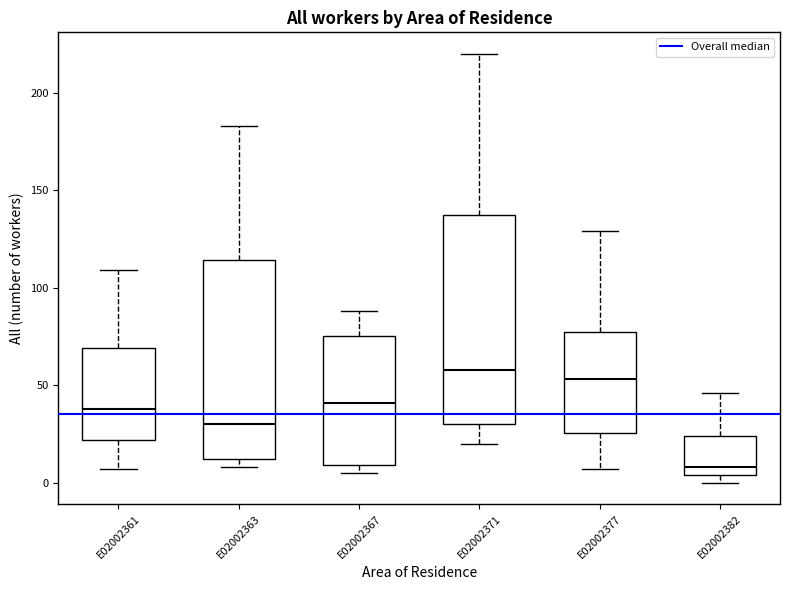

Where does the upper whisker of the box for E02002382 end on the y-axis? The values are not printed on the chart, so give them approximately, as read against the axis.

45